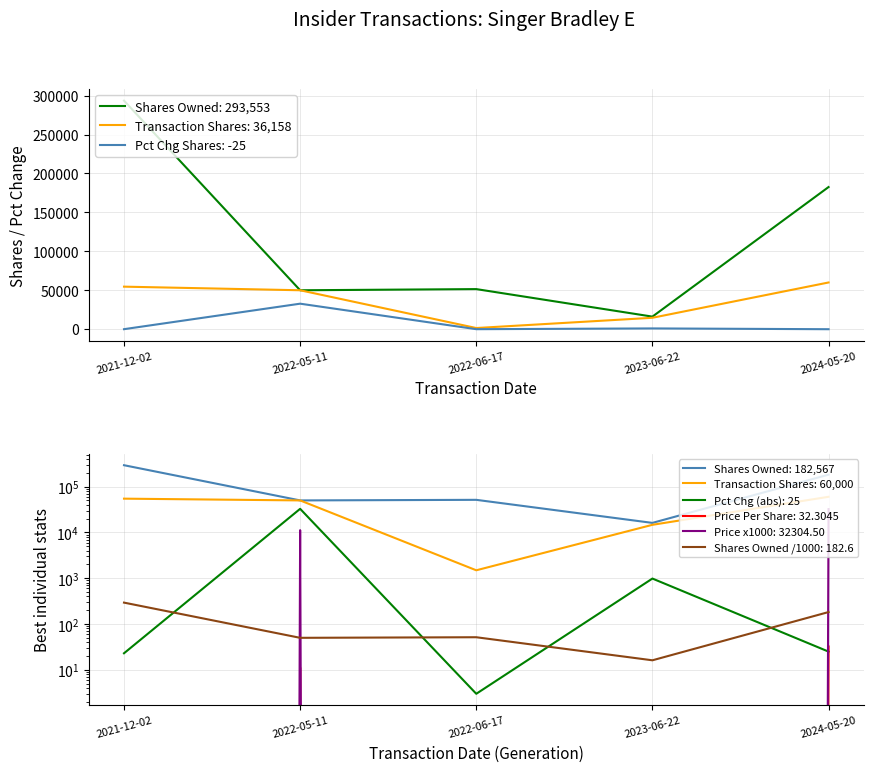

What is the sum of all sharesOwnedFollowingTransaction values?

593766.0